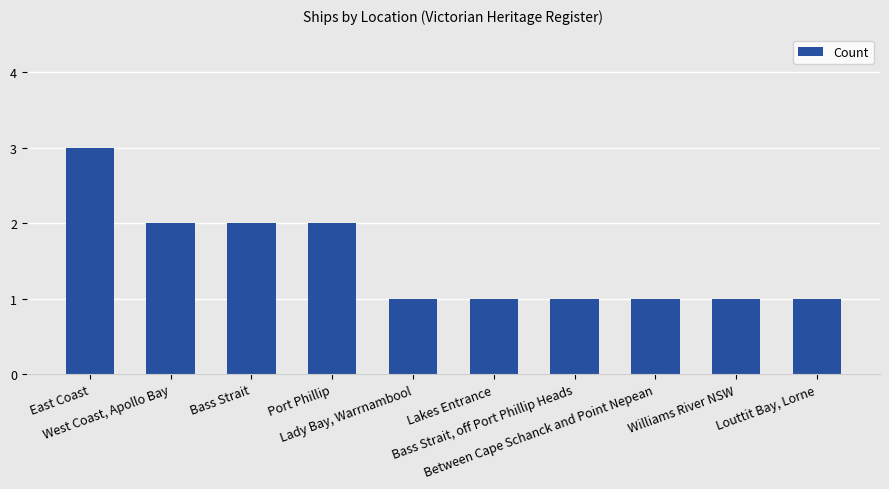

What is the sum of all values?

15